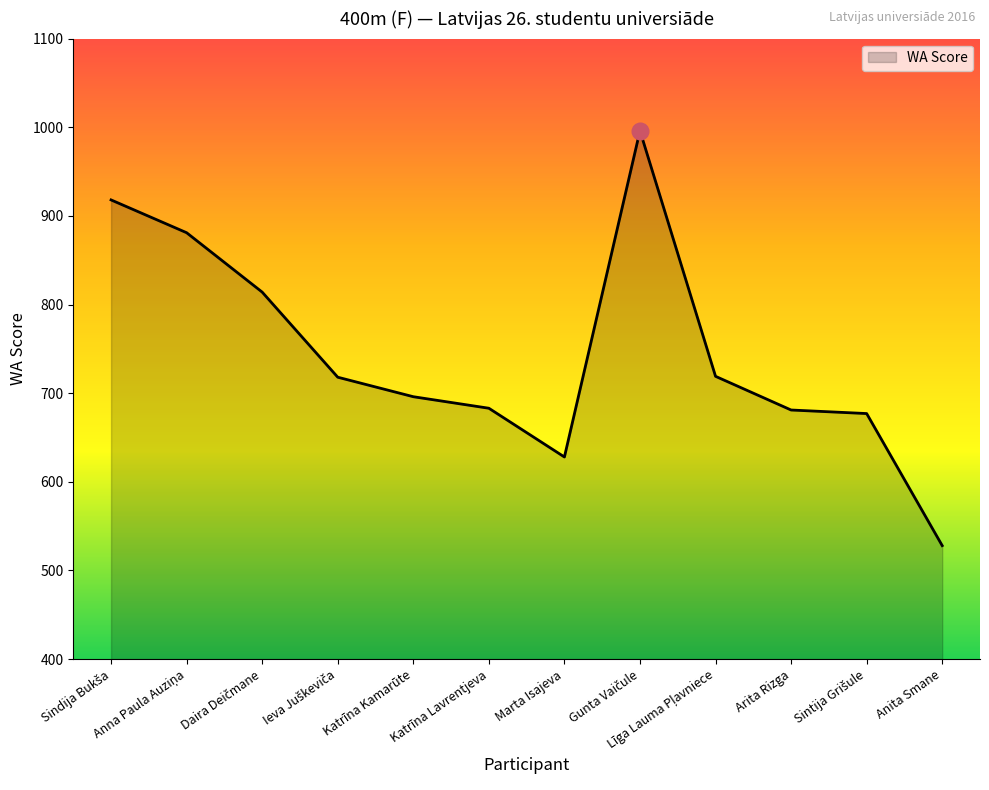

Which has a higher value, Arita Rizga or Katrīna Kamarūte?

Katrīna Kamarūte